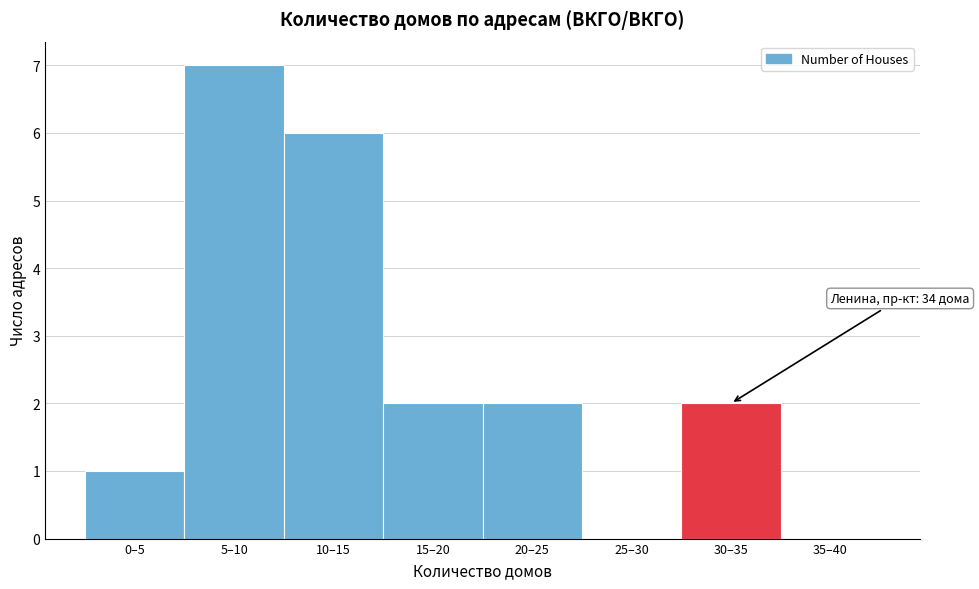

Reading right to left, transcribe all the data shown in this chart.

35–40=0	30–35=2	25–30=0	20–25=2	15–20=2	10–15=6	5–10=7	0–5=1